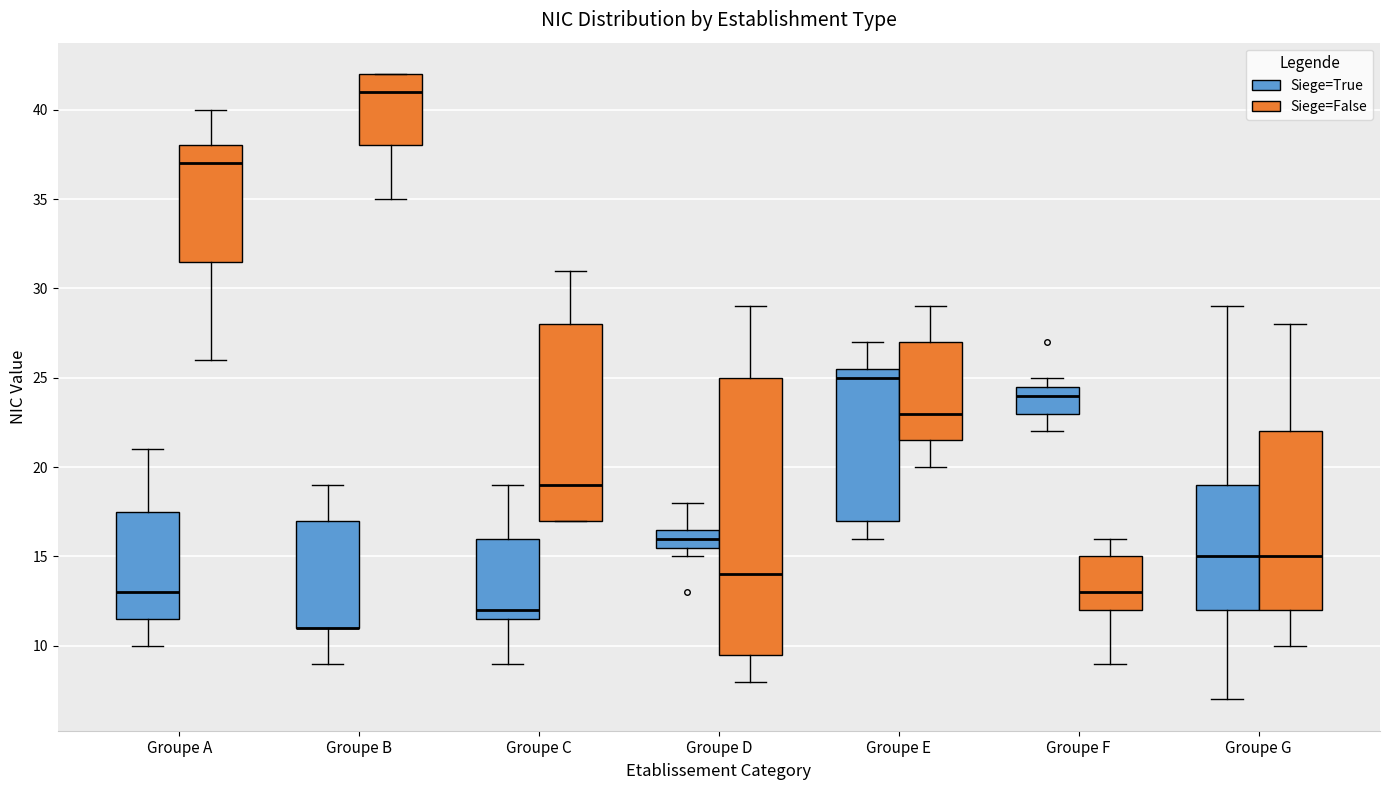

Reading left to right, read every box against the y-axis: the position of its median line, the range the box covers, and the ends of its whiskers. The values are not printed on the chart, so give them approximately, as read against the axis.

Groupe A (Siege=True): median 13.0, box 11.5 to 17.5, whiskers 10.0 to 21.0
Groupe A (Siege=False): median 37.0, box 31.5 to 38.0, whiskers 26.0 to 40.0
Groupe B (Siege=True): median 11.0 (drawn on the box's lower edge), box 11.0 to 17.0, whiskers 9.0 to 19.0
Groupe B (Siege=False): median 41.0, box 38.0 to 42.0, whiskers 35.0 to 42.0
Groupe C (Siege=True): median 12.0, box 11.5 to 16.0, whiskers 9.0 to 19.0
Groupe C (Siege=False): median 19.0, box 17.0 to 28.0, whiskers 17.0 to 31.0
Groupe D (Siege=True): median 16.0, box 15.5 to 16.5, whiskers 15.0 to 18.0
Groupe D (Siege=False): median 14.0, box 9.5 to 25.0, whiskers 8.0 to 29.0
Groupe E (Siege=True): median 25.0, box 17.0 to 25.5, whiskers 16.0 to 27.0
Groupe E (Siege=False): median 23.0, box 21.5 to 27.0, whiskers 20.0 to 29.0
Groupe F (Siege=True): median 24.0, box 23.0 to 24.5, whiskers 22.0 to 25.0
Groupe F (Siege=False): median 13.0, box 12.0 to 15.0, whiskers 9.0 to 16.0
Groupe G (Siege=True): median 15.0, box 12.0 to 19.0, whiskers 7.0 to 29.0
Groupe G (Siege=False): median 15.0, box 12.0 to 22.0, whiskers 10.0 to 28.0